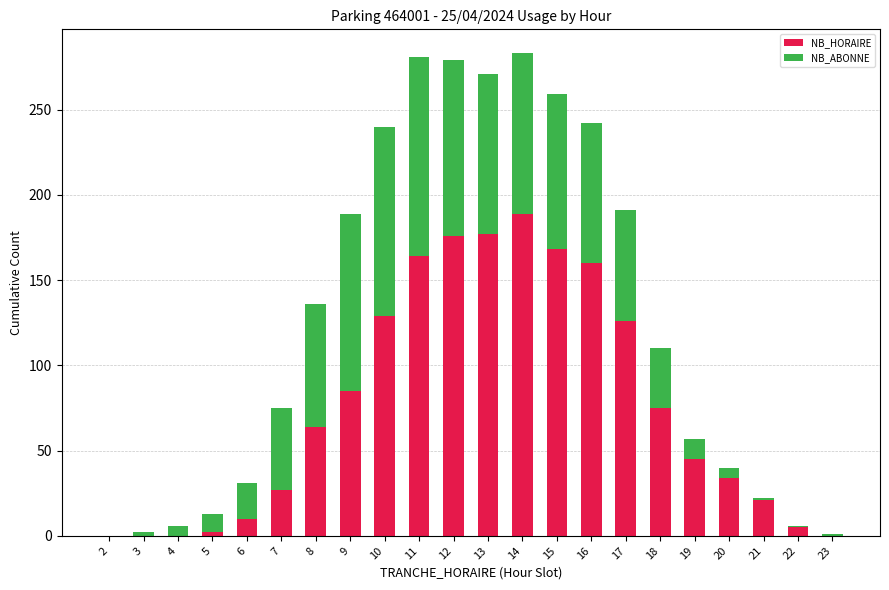

How many series are shown in this chart?

2